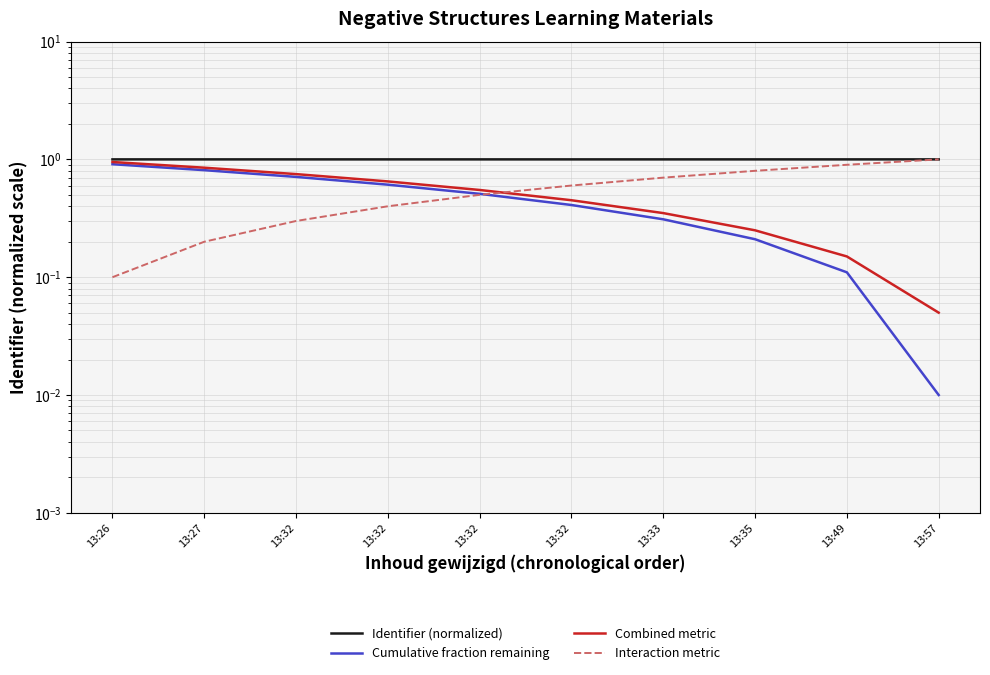

Reading right to left, extract all data points from this chart.

Identifier (normalized): 1.0	1.0	1.0	1.0	1.0	1.0	1.0	1.0	1.0	1.0
Cumulative fraction remaining: 0.0	0.1	0.2	0.3	0.4	0.5	0.6	0.7	0.8	0.9
Combined metric: 0.0	0.1	0.2	0.3	0.4	0.5	0.6	0.7	0.8	0.9
Interaction metric: 1.0	0.9	0.8	0.7	0.6	0.5	0.4	0.3	0.2	0.1